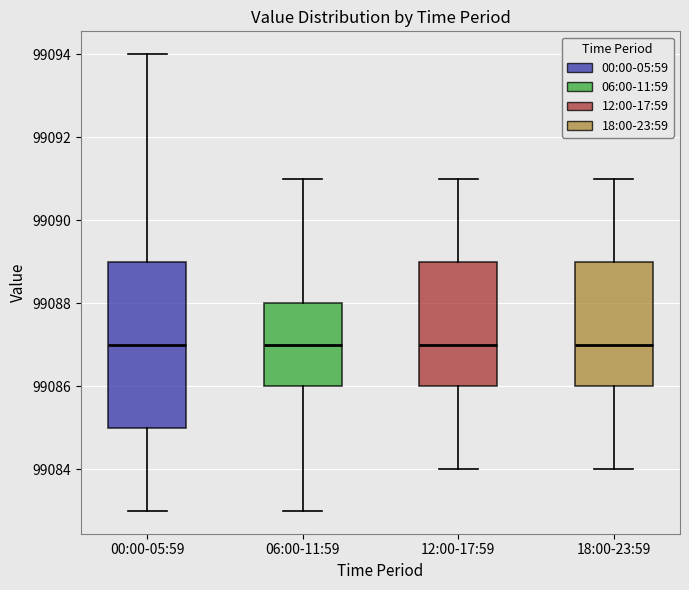

Where does the median line of the box for 06:00-11:59 sit on the y-axis? The values are not printed on the chart, so give them approximately, as read against the axis.

99087